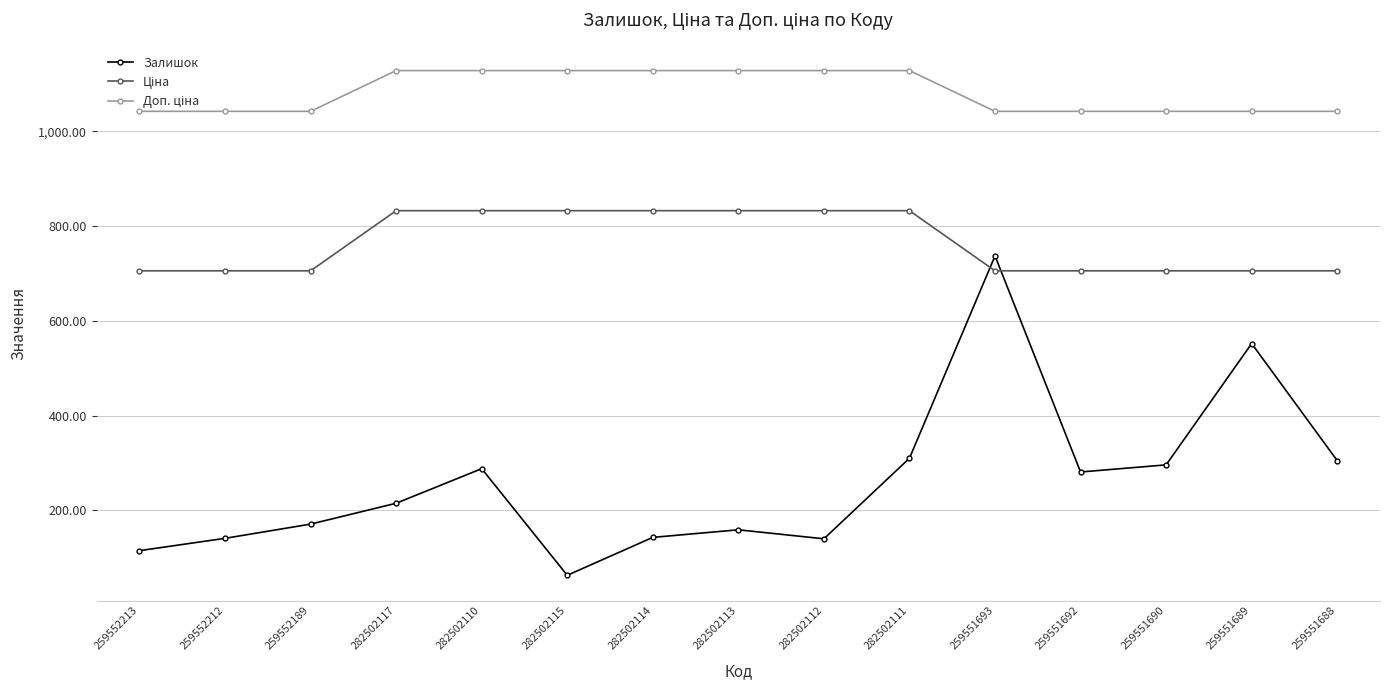

At which category is the sum across all series the highest?

259551693